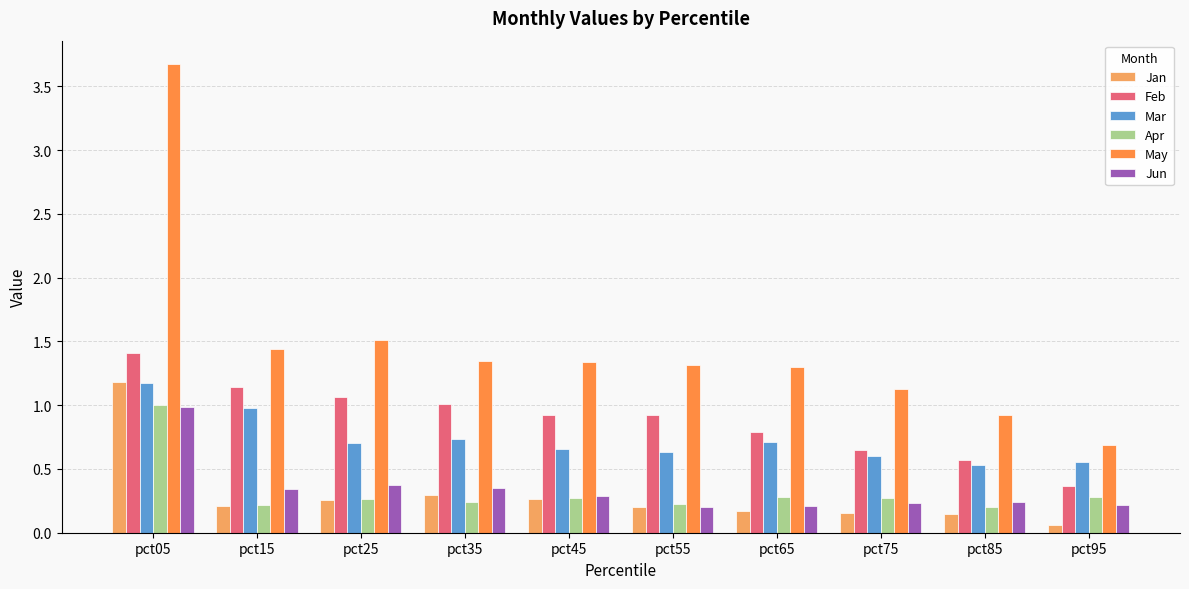

What is the sum of all Mar values?

7.3